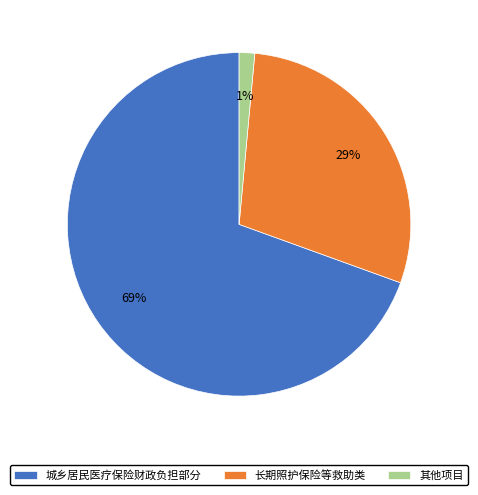

How many segments does this pie chart have?

3